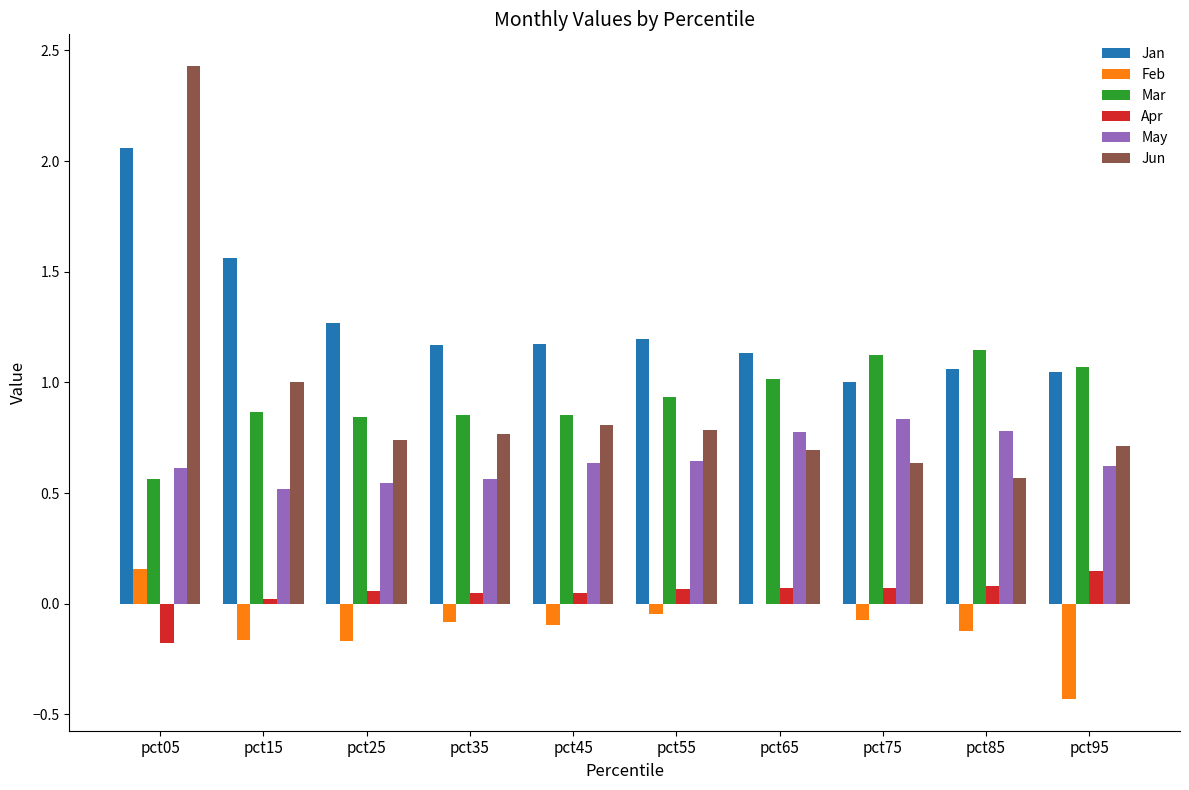

Between pct25 and pct85, which series saw the biggest shift?

Mar